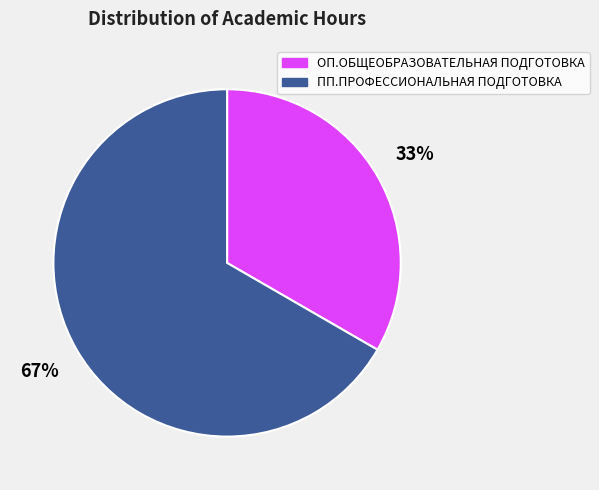

Does ПП.ПРОФЕССИОНАЛЬНАЯ ПОДГОТОВКА account for over 50% of the chart?

Yes